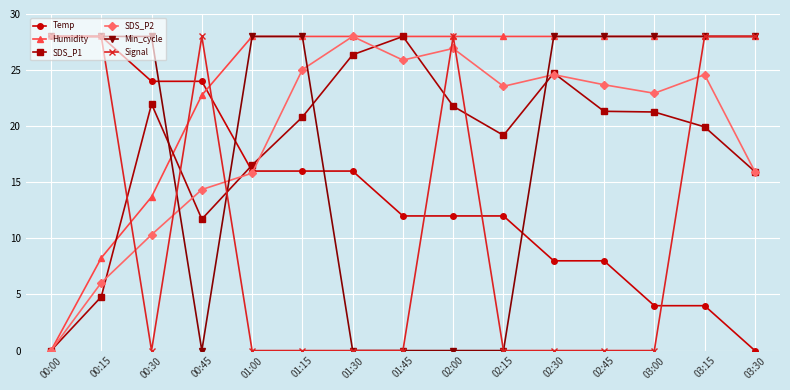

In SDS_P2, how many points are higher than both neighbors (excluding endpoints)?

4